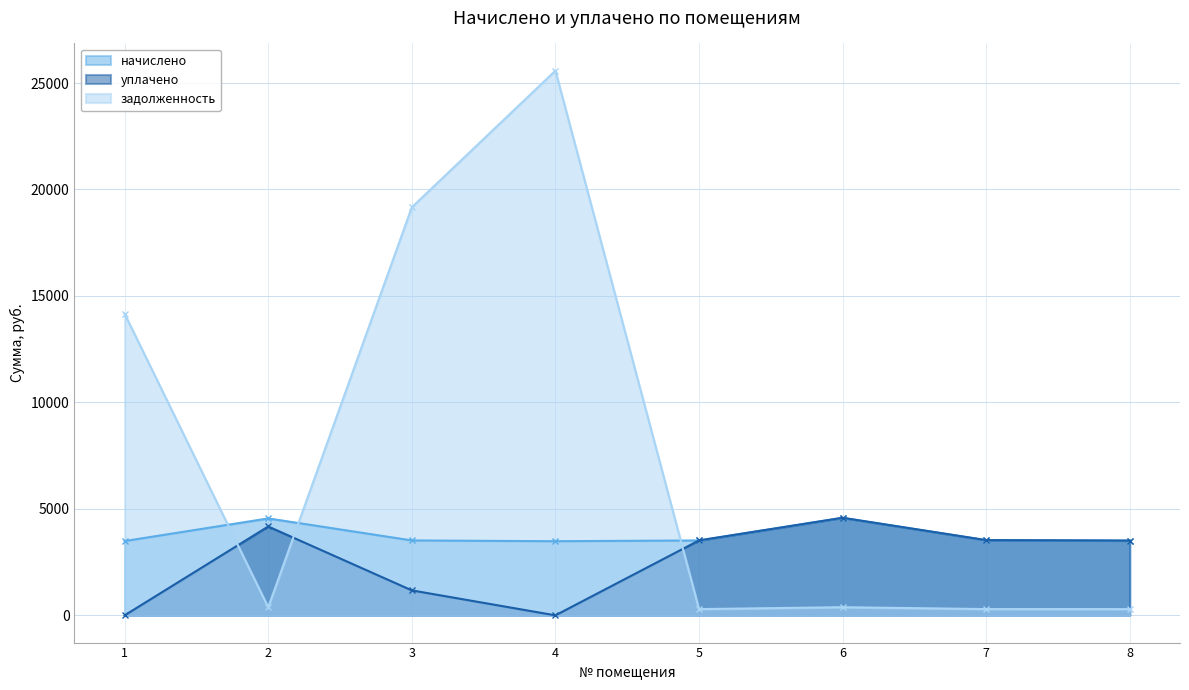

What is the value of the уплачено point at the 6th from the left?

4581.6